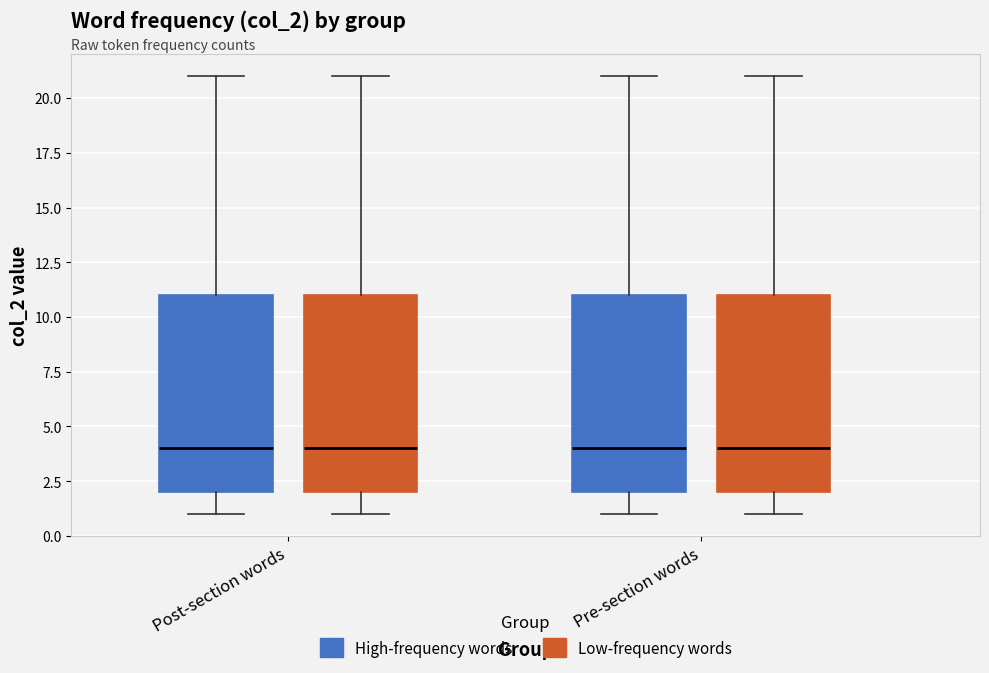

Where is the lower edge of the box for Pre-section words (Low-frequency words) on the y-axis? The values are not printed on the chart, so give them approximately, as read against the axis.

2